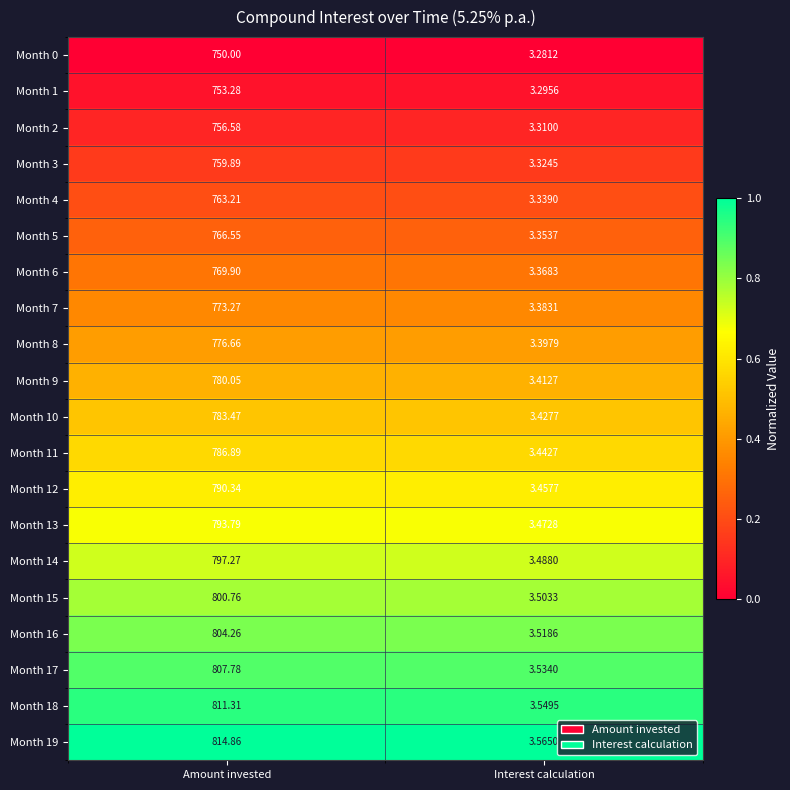

List the series in order of their peak value, lowest first.

Month 0, Month 1, Month 2, Month 3, Month 4, Month 5, Month 6, Month 7, Month 8, Month 9, Month 10, Month 11, Month 12, Month 13, Month 14, Month 15, Month 16, Month 17, Month 18, Month 19